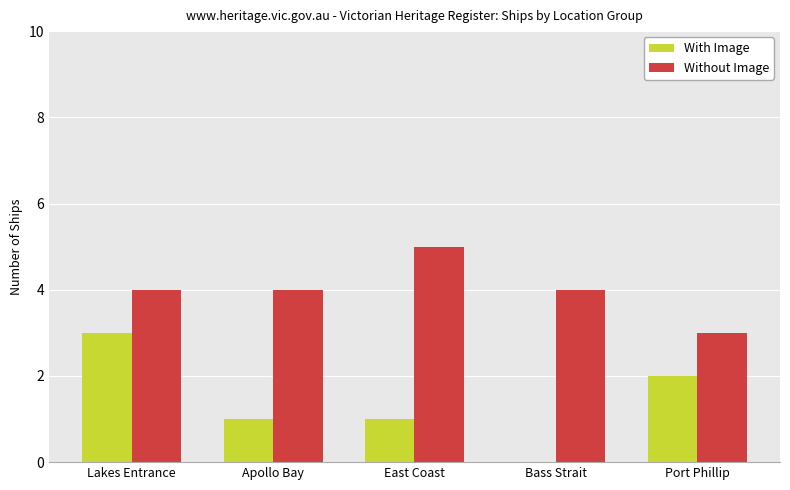

What is the sum of the With Image values at Lakes Entrance and Apollo Bay?

4